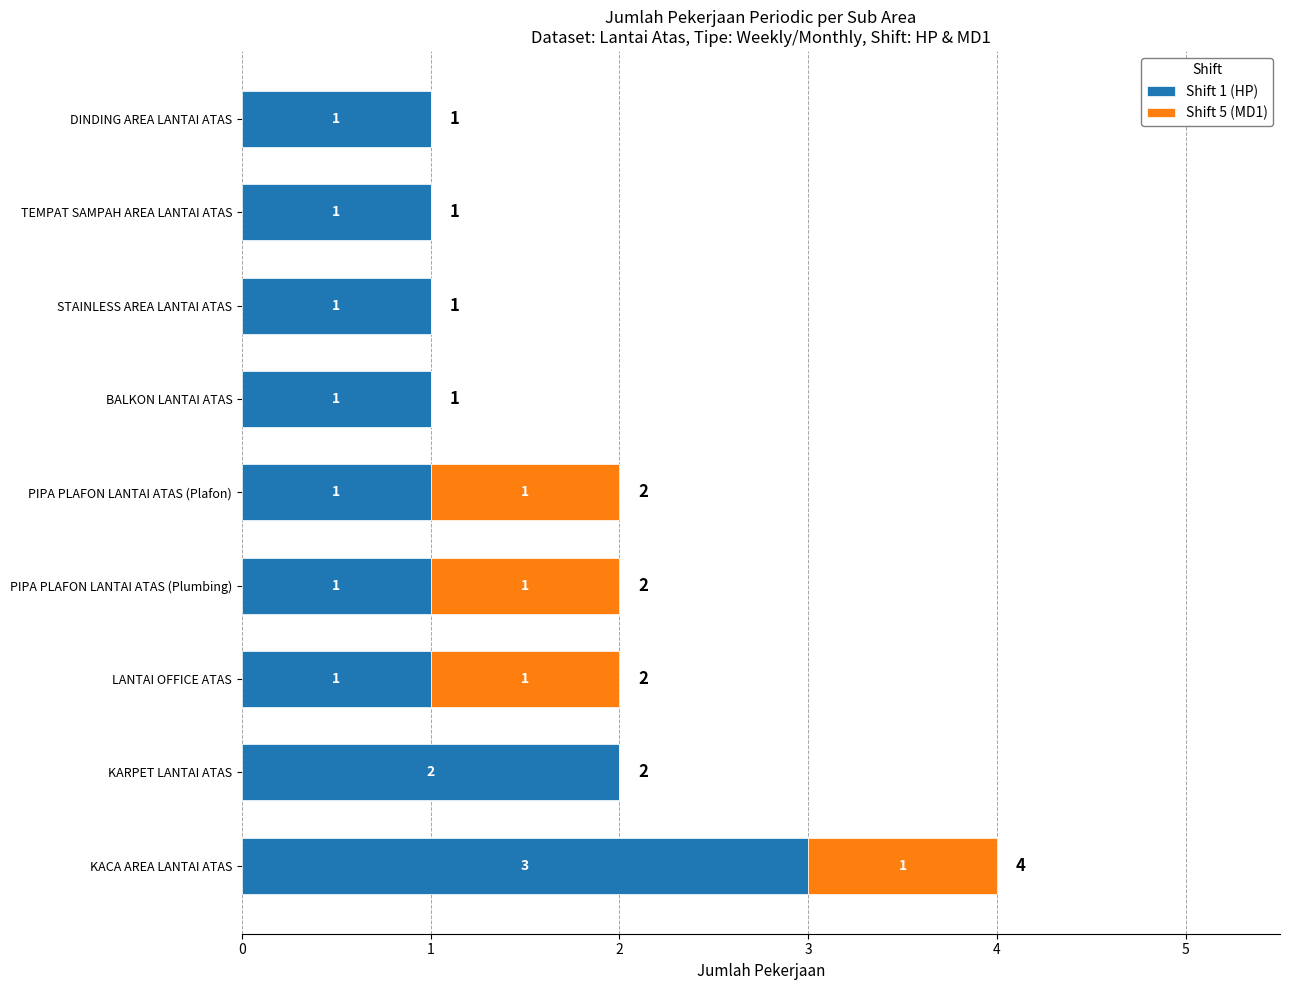

At which category is the sum across all series the highest?

KACA AREA LANTAI ATAS